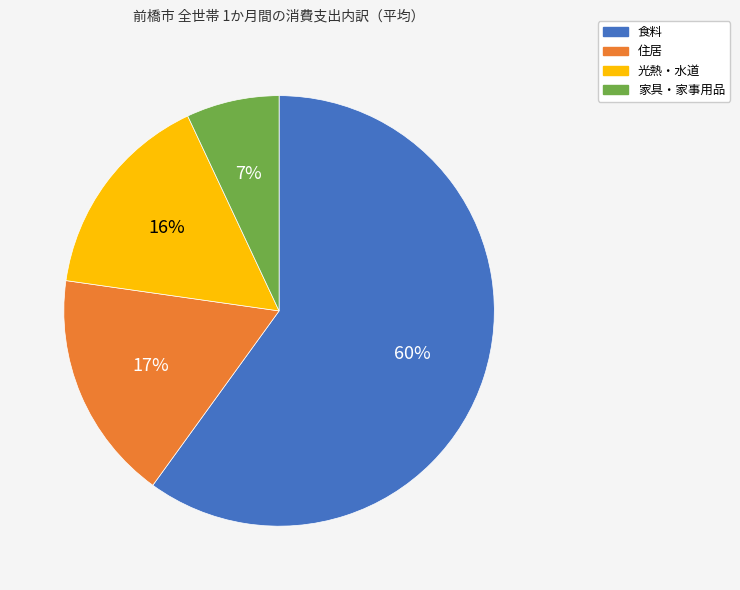

Do 住居 and 光熱・水道 together represent more than half of the pie?

No